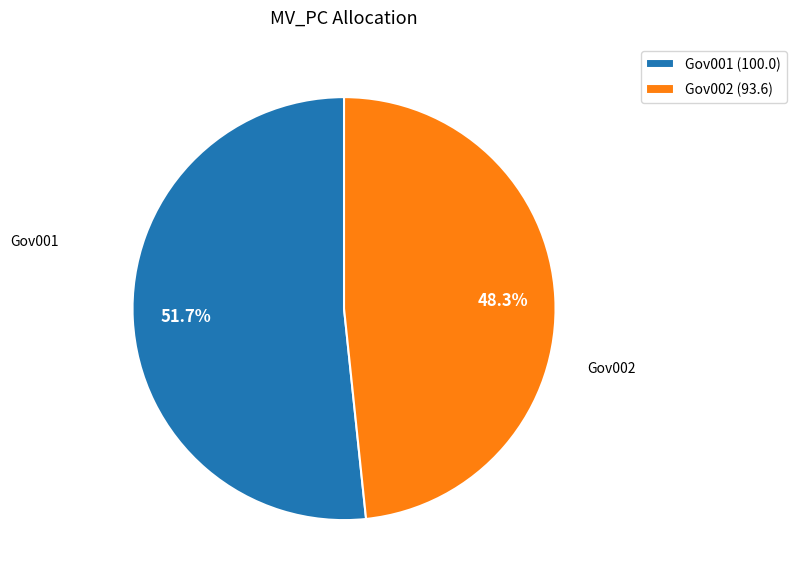

Does any single category account for the majority?

Yes